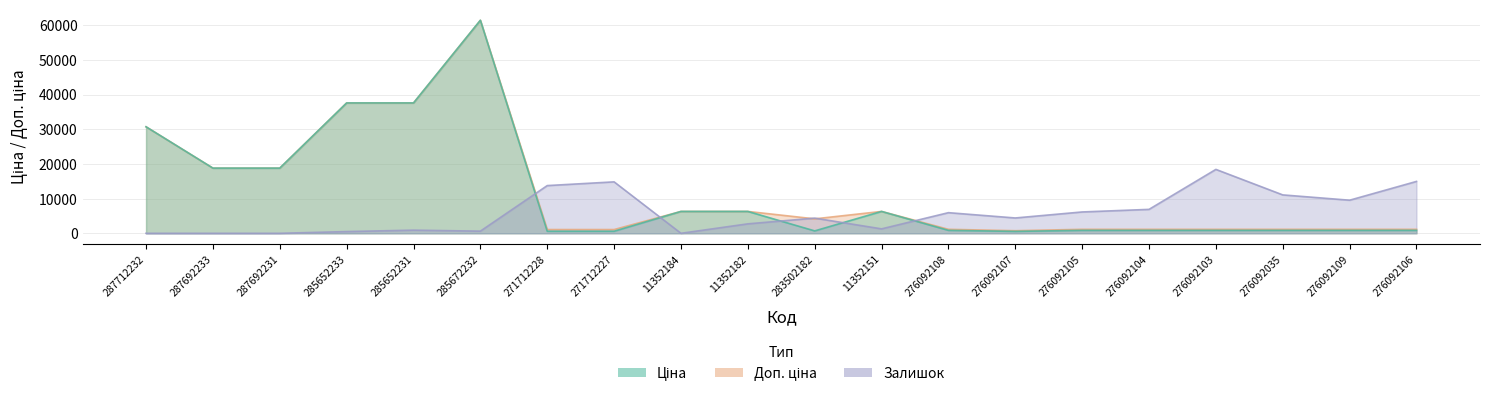

Between 276092105 and 271712227, which is larger?

276092105